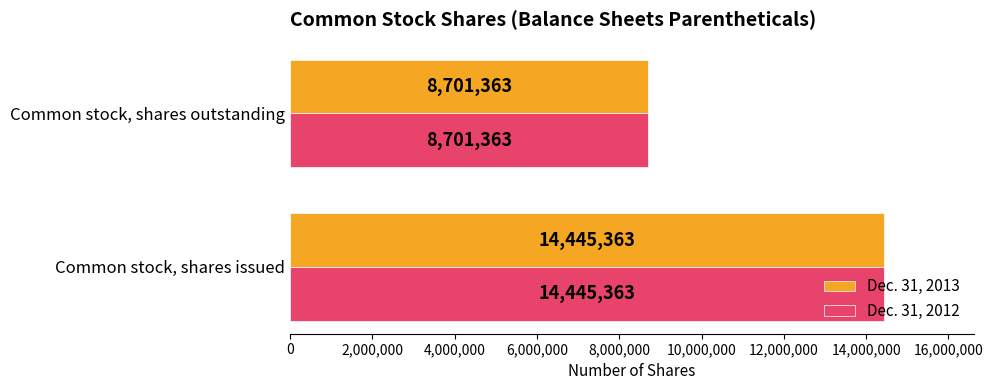

What is the maximum value shown in the chart?

14445363